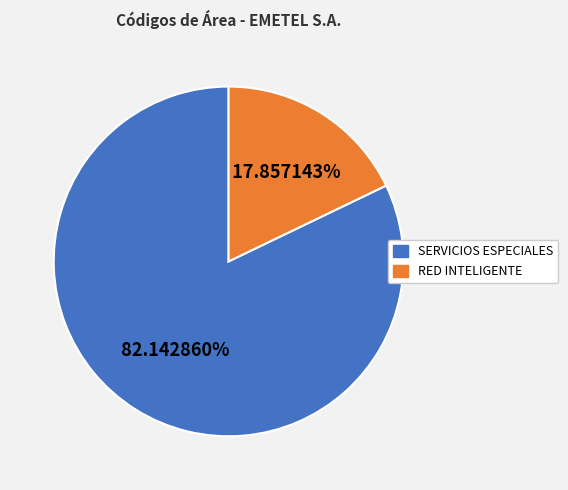

Rank the categories by value from lowest to highest.

RED INTELIGENTE, SERVICIOS ESPECIALES